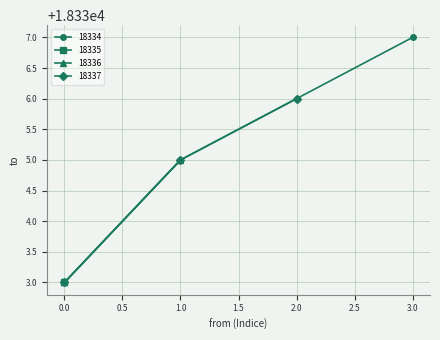

Reading left to right, list all the values displayed in this chart.

18333	18333	18335	18333	18335	18336	18333	18335	18336	18337